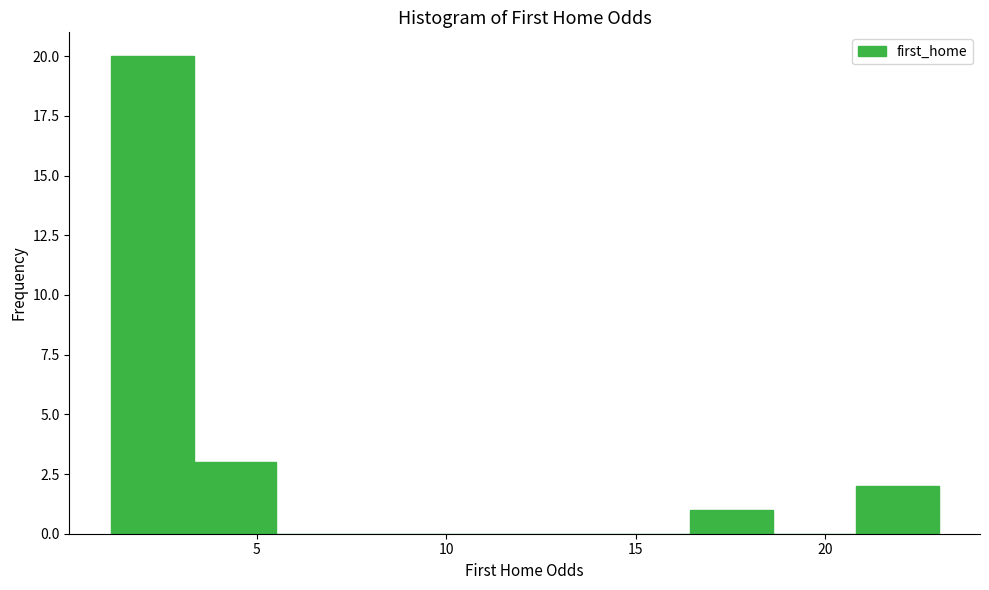

Over which range of the x-axis is the bar tallest?

1.0 to 3.5